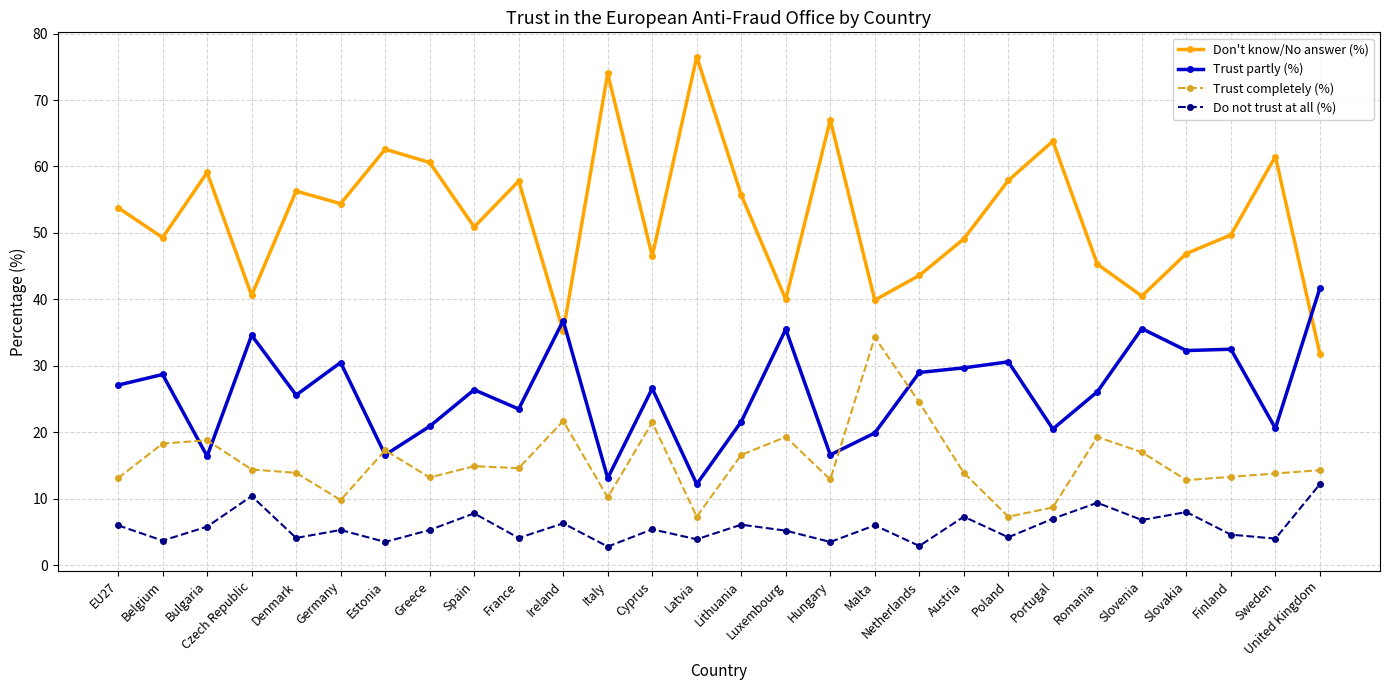

Rank the series by their maximum value, from highest to lowest.

Don't know/No answer (%), Trust partly (%), Trust completely (%), Do not trust at all (%)